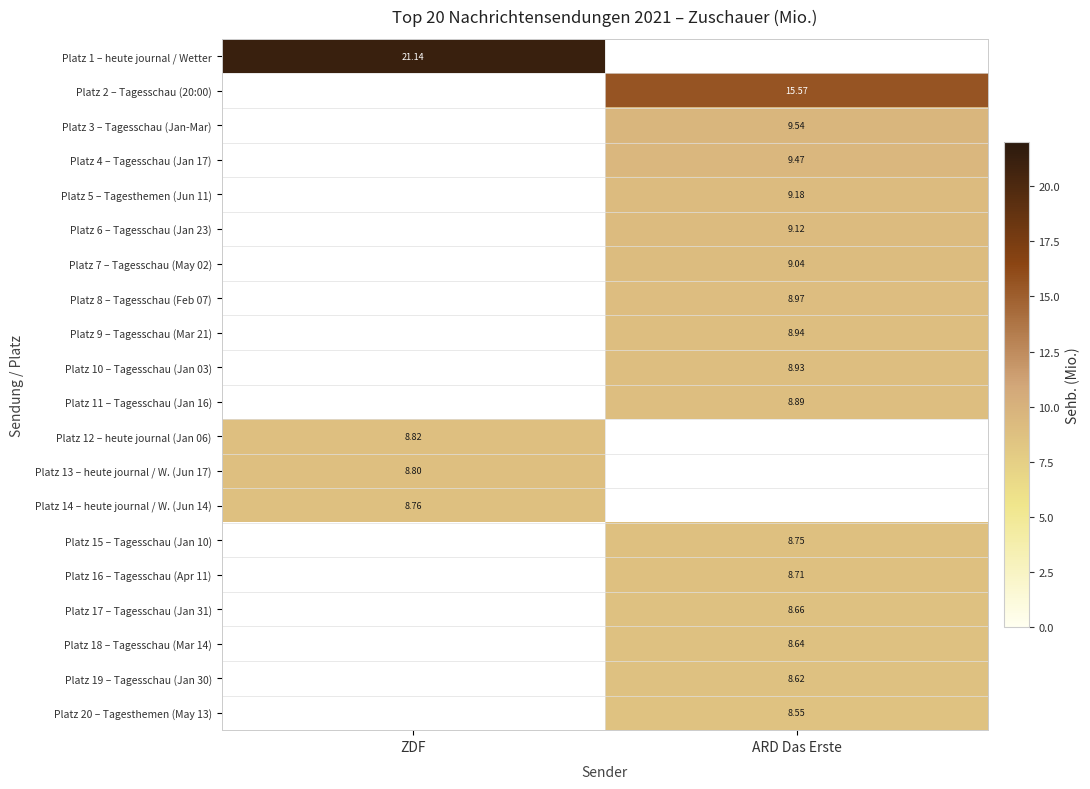

Which label corresponds to the largest value in the chart?

ZDF